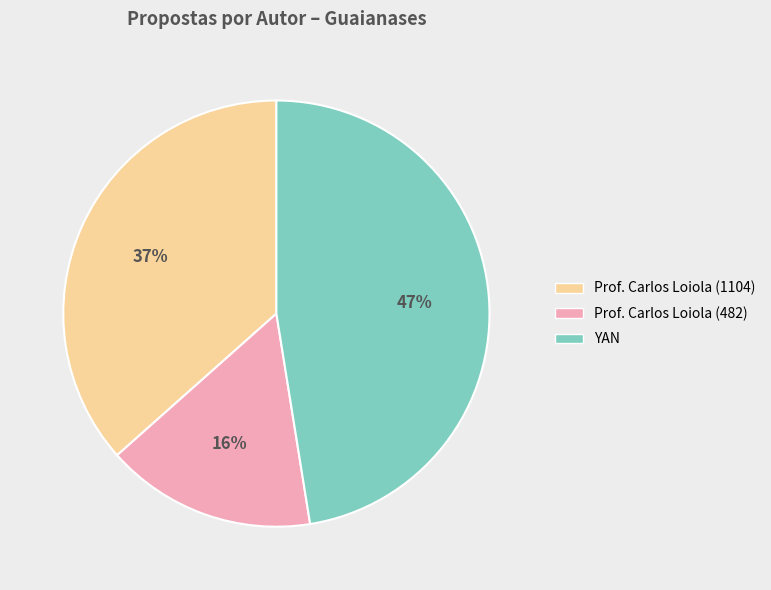

What percentage is the Prof. Carlos Loiola (1104) slice, to the nearest percent?

37%